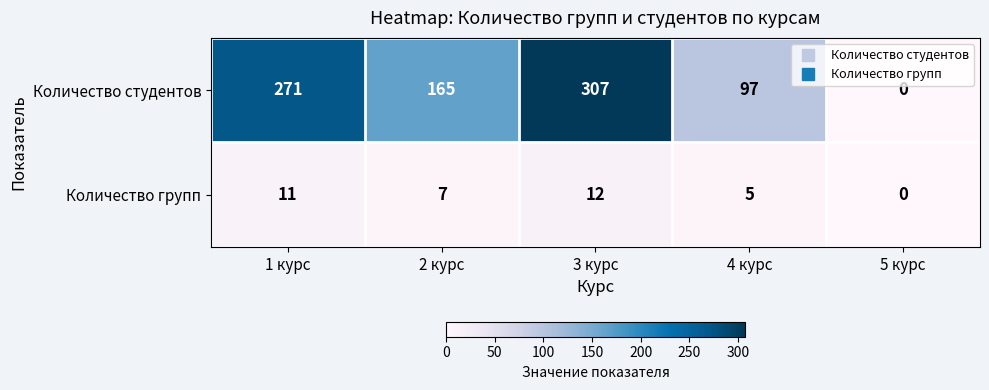

Which category has the lowest value in the Количество студентов series?

5 курс